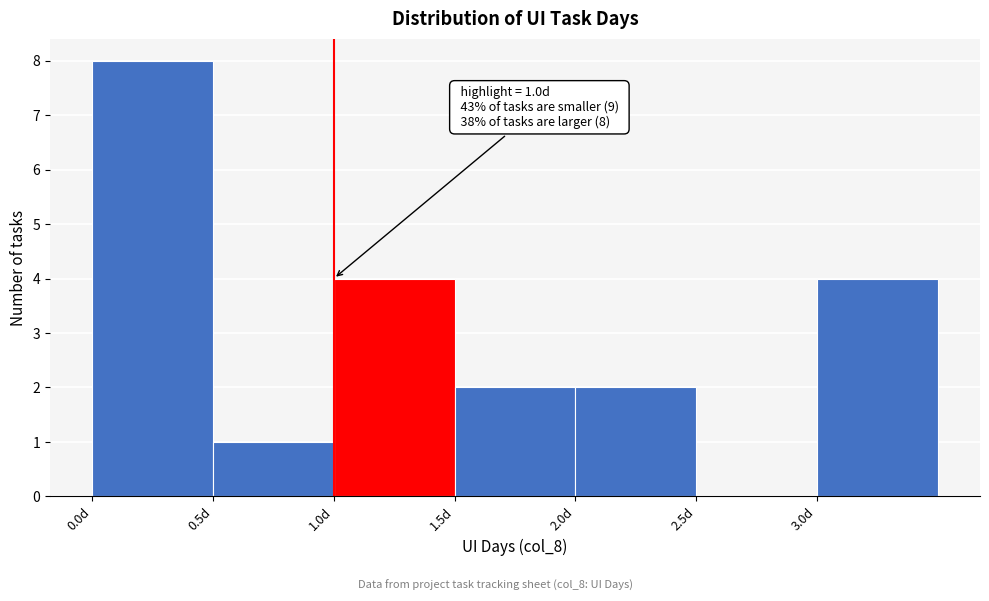

Over which range of the x-axis is the bar tallest?

0.0 to 0.5